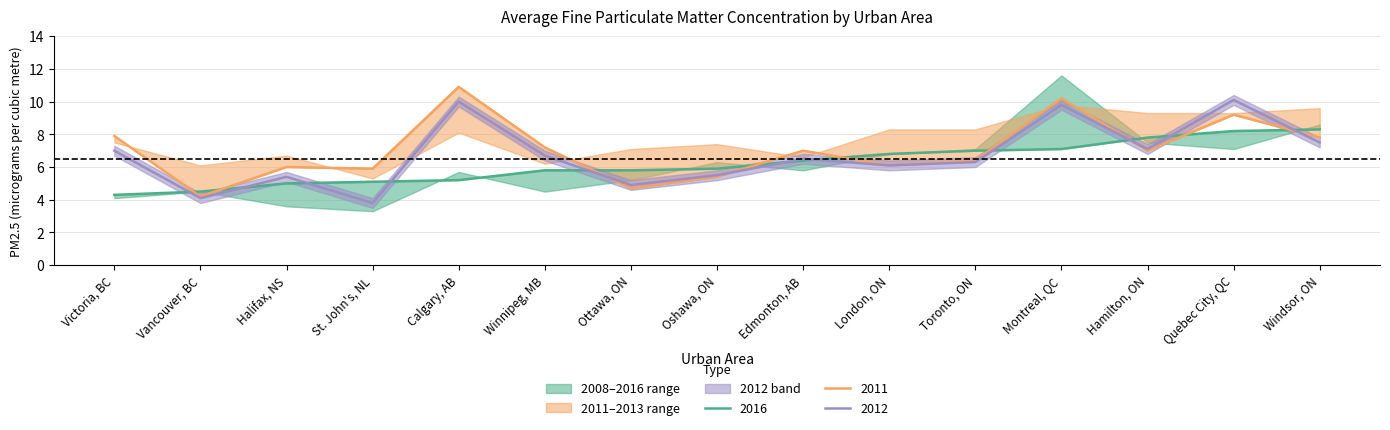

The 2012 series shows 0.8 at St. John's, NL. True or false?

False